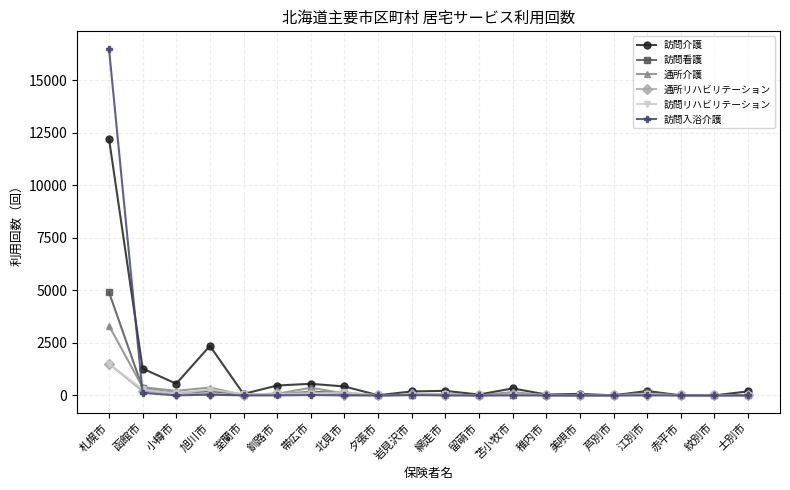

What is the difference between the highest and lowest values at 札幌市?

15021